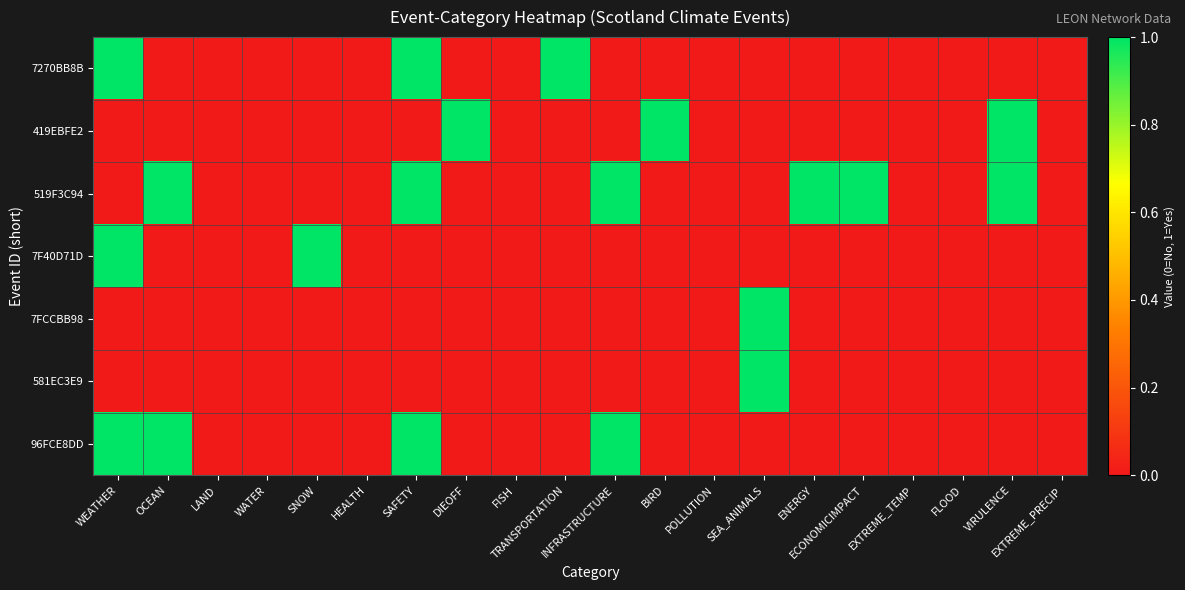

List the series in order of their peak value, highest first.

7270BB8B, 419EBFE2, 519F3C94, 7F40D71D, 7FCCBB98, 581EC3E9, 96FCE8DD